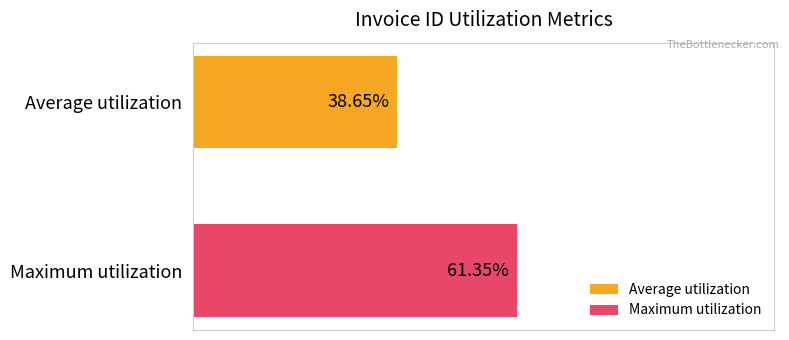

Which series has the largest range (max minus min)?

Average utilization